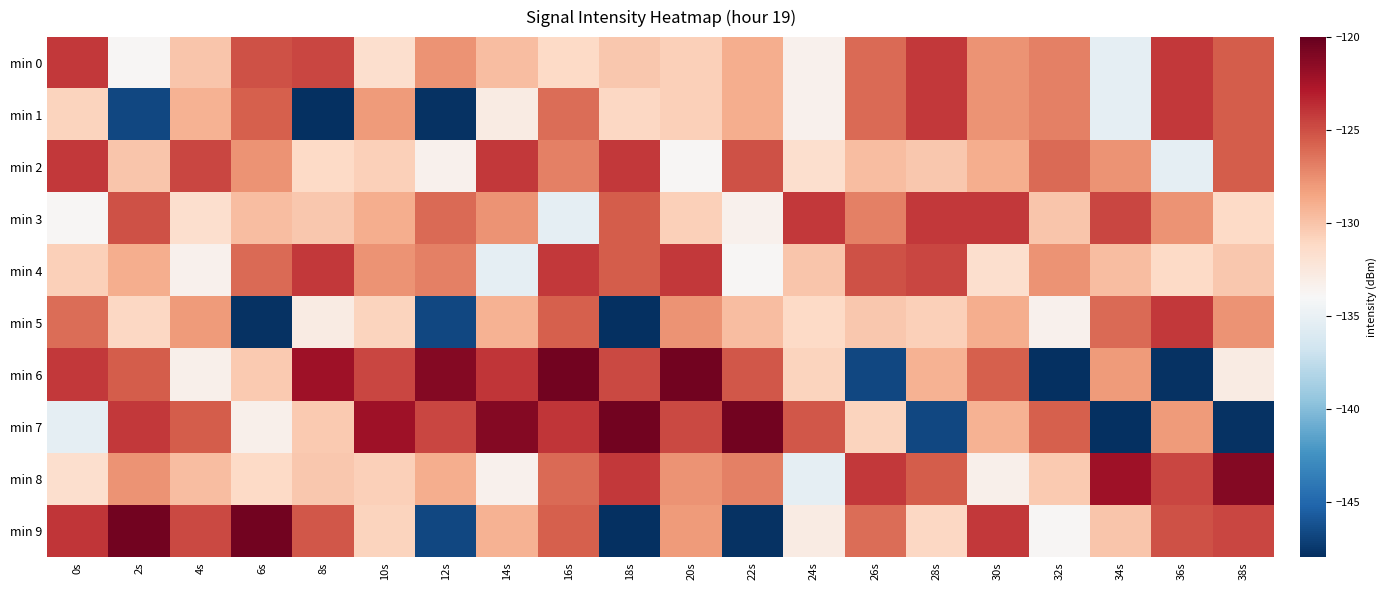

Between 14s and 22s, which series saw the biggest shift?

min 9